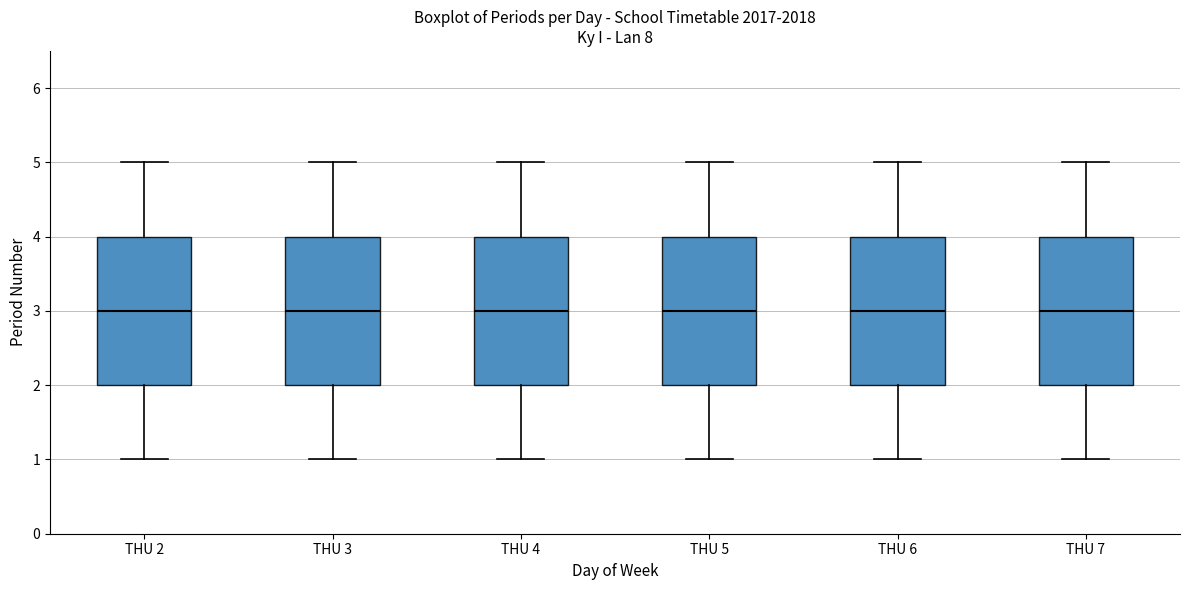

Reading left to right, read every box against the y-axis: the position of its median line, the range the box covers, and the ends of its whiskers. The values are not printed on the chart, so give them approximately, as read against the axis.

THU 2: median 3, box 2 to 4, whiskers 1 to 5
THU 3: median 3, box 2 to 4, whiskers 1 to 5
THU 4: median 3, box 2 to 4, whiskers 1 to 5
THU 5: median 3, box 2 to 4, whiskers 1 to 5
THU 6: median 3, box 2 to 4, whiskers 1 to 5
THU 7: median 3, box 2 to 4, whiskers 1 to 5